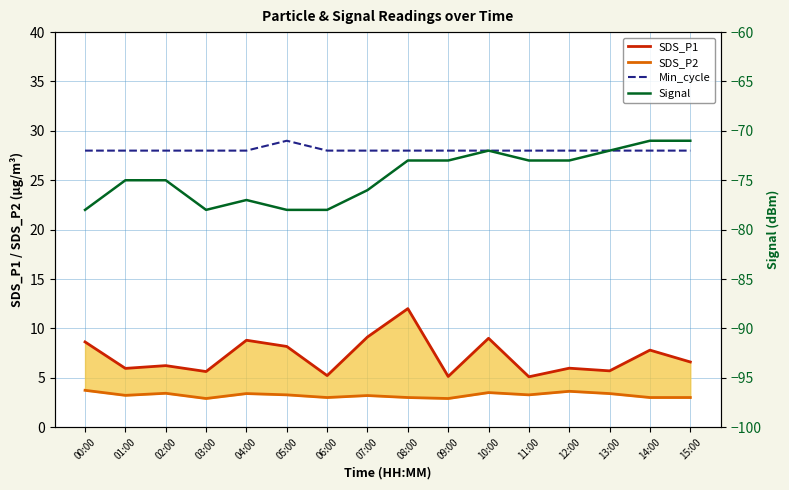

What is the value of the SDS_P2 point at the 9th from the left?

3.0